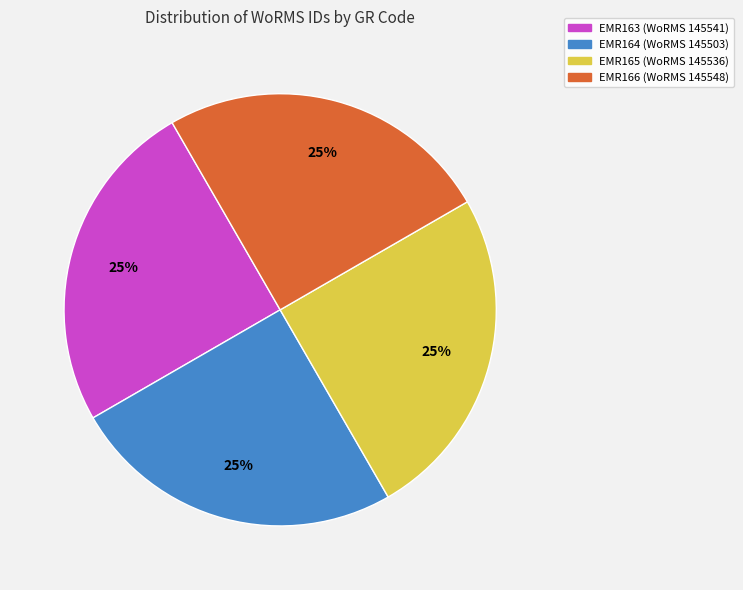

Is there a majority slice in this chart?

No